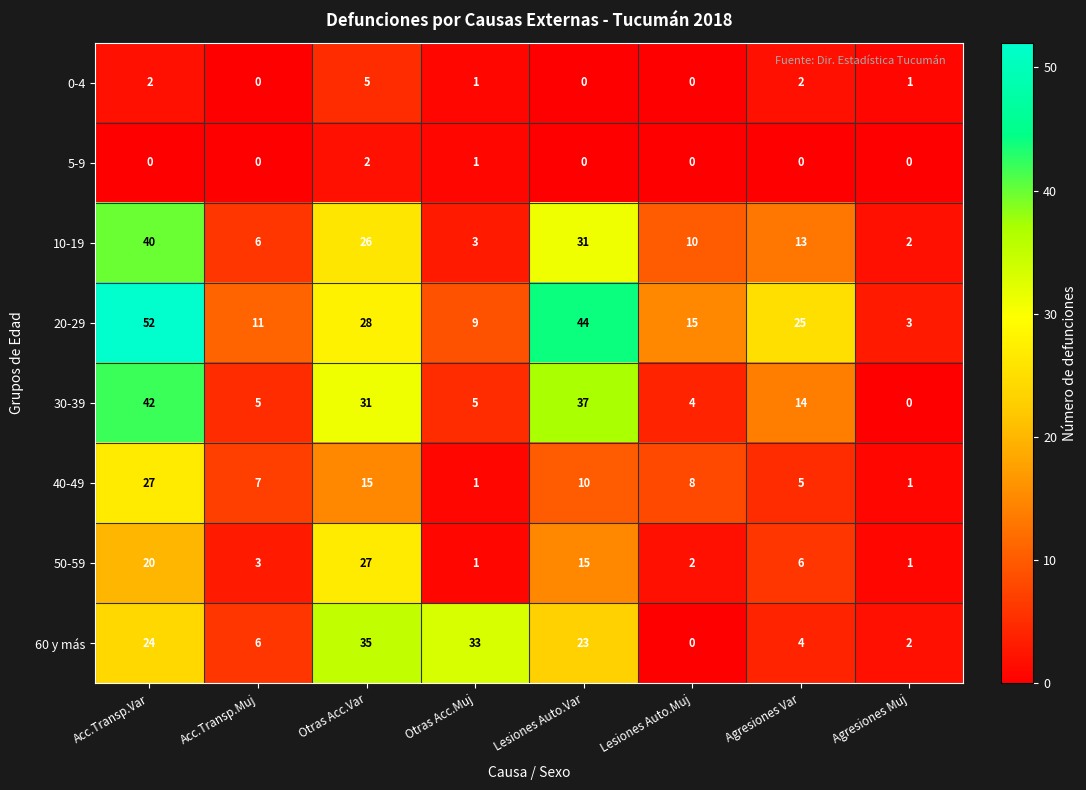

How many series are shown in this chart?

8